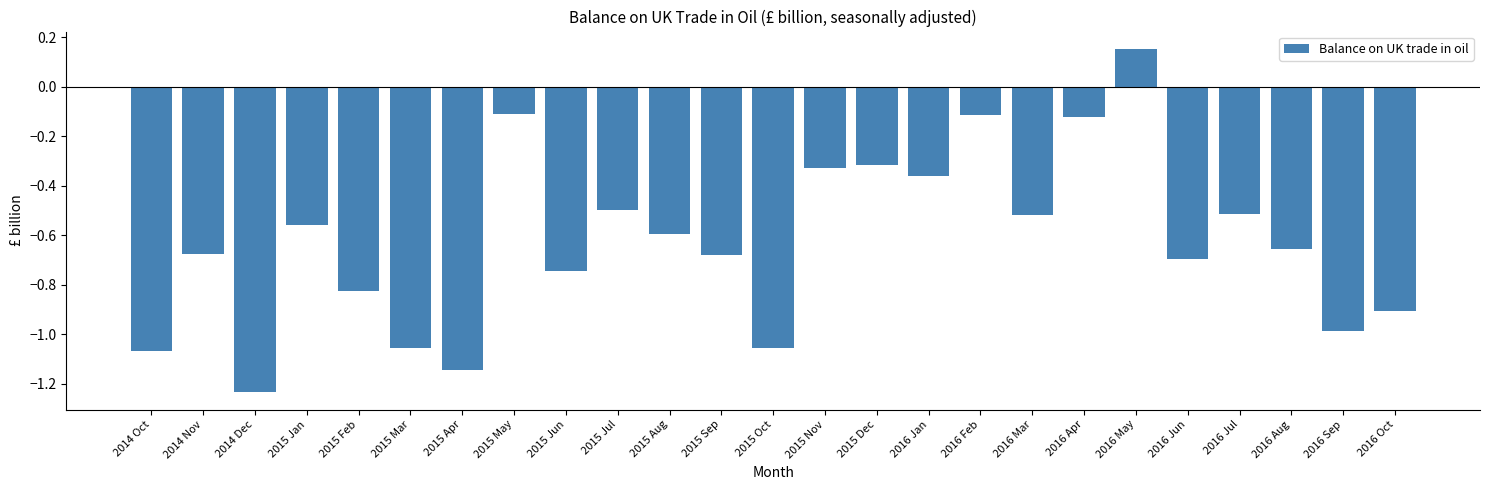

The chart shows a value of -0.9 at 2016 Oct. True or false?

True